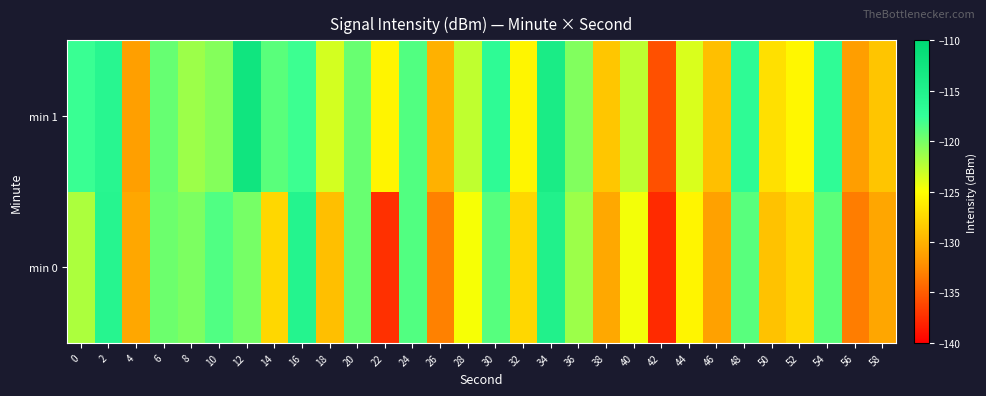

At which category does the chart reach its minimum across all series?

42